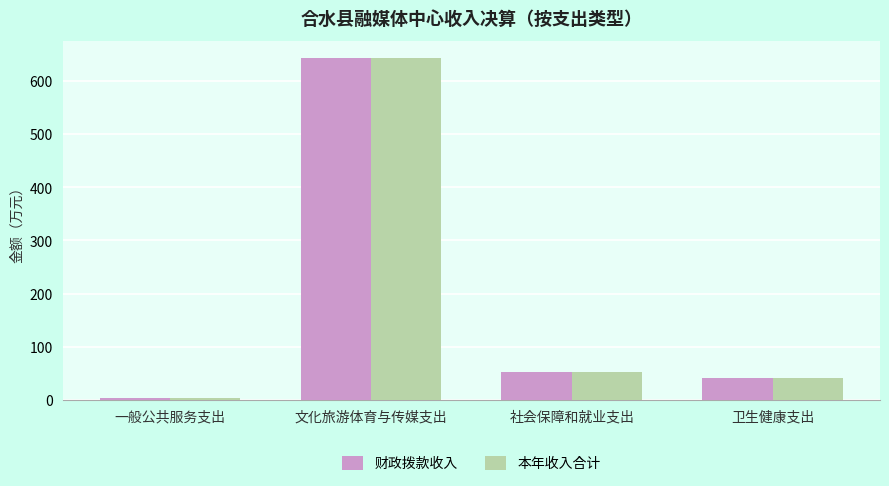

What is the sum of all 本年收入合计 values?

741.4